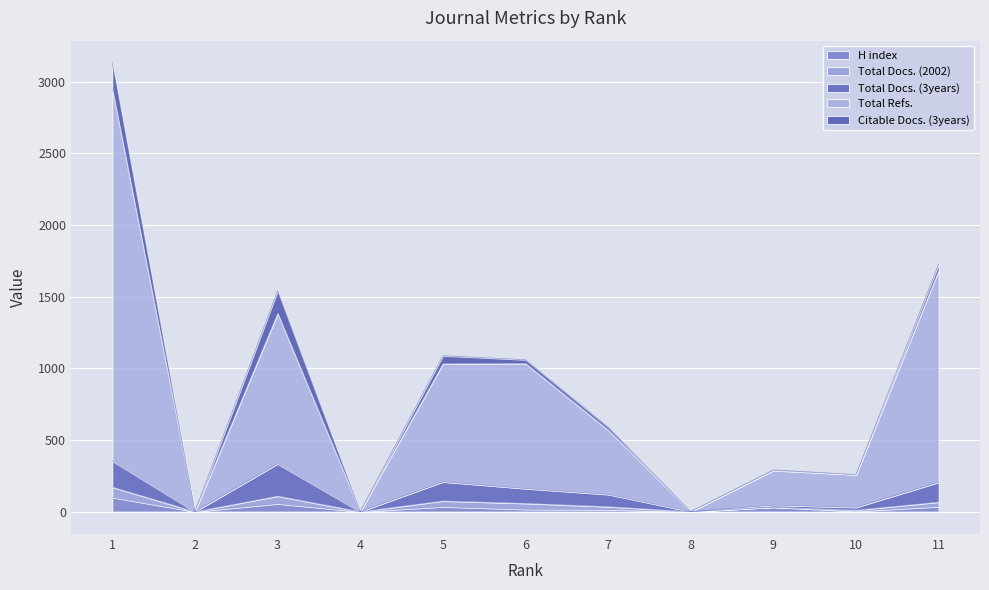

Rank the categories by Total Refs. value from lowest to highest.

2, 4, 8, 10, 9, 7, 5, 6, 3, 11, 1